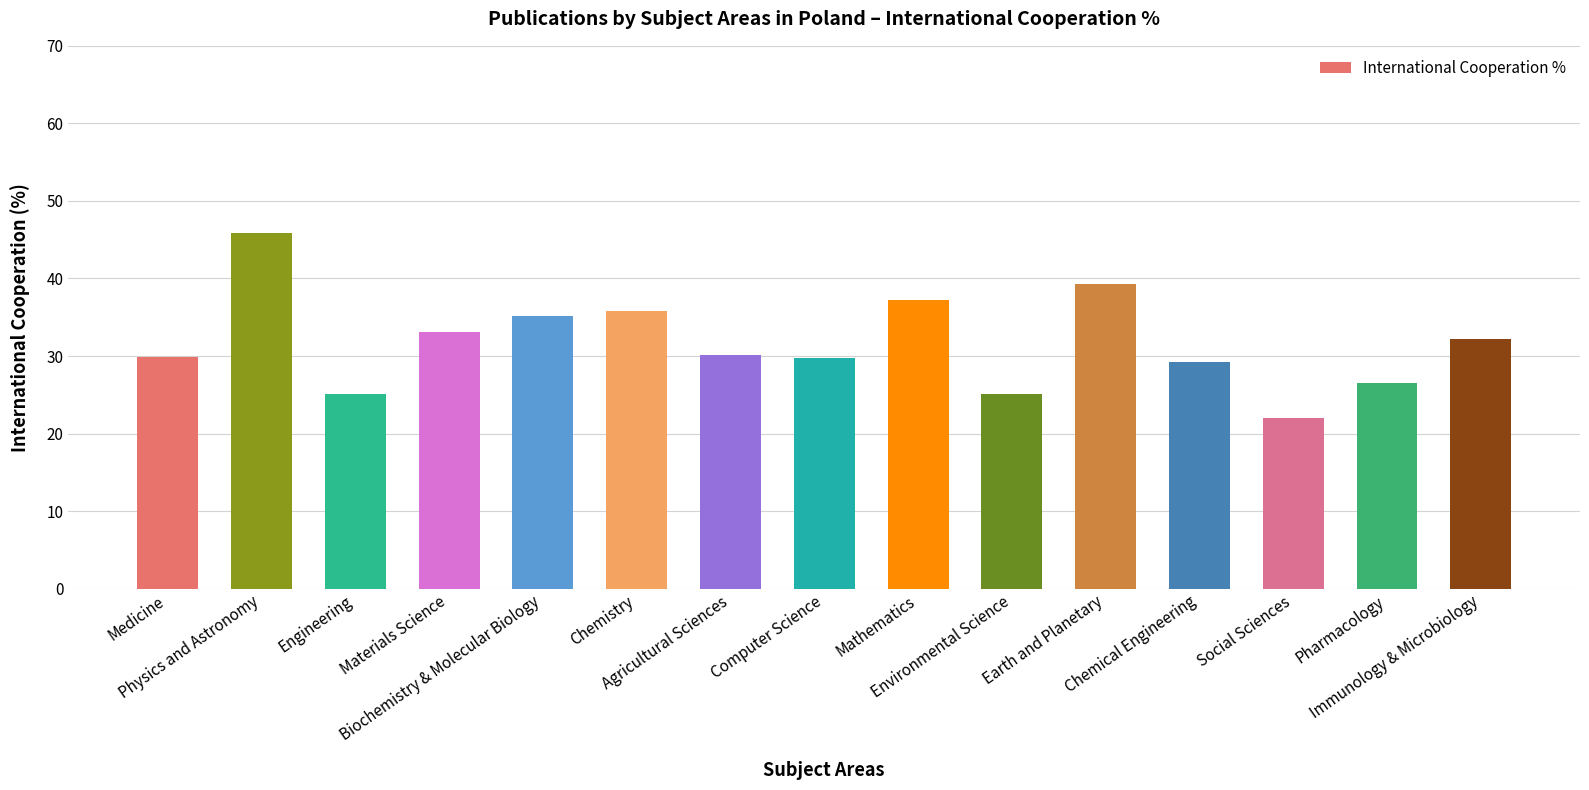

What is the difference between the maximum and minimum values?

23.9